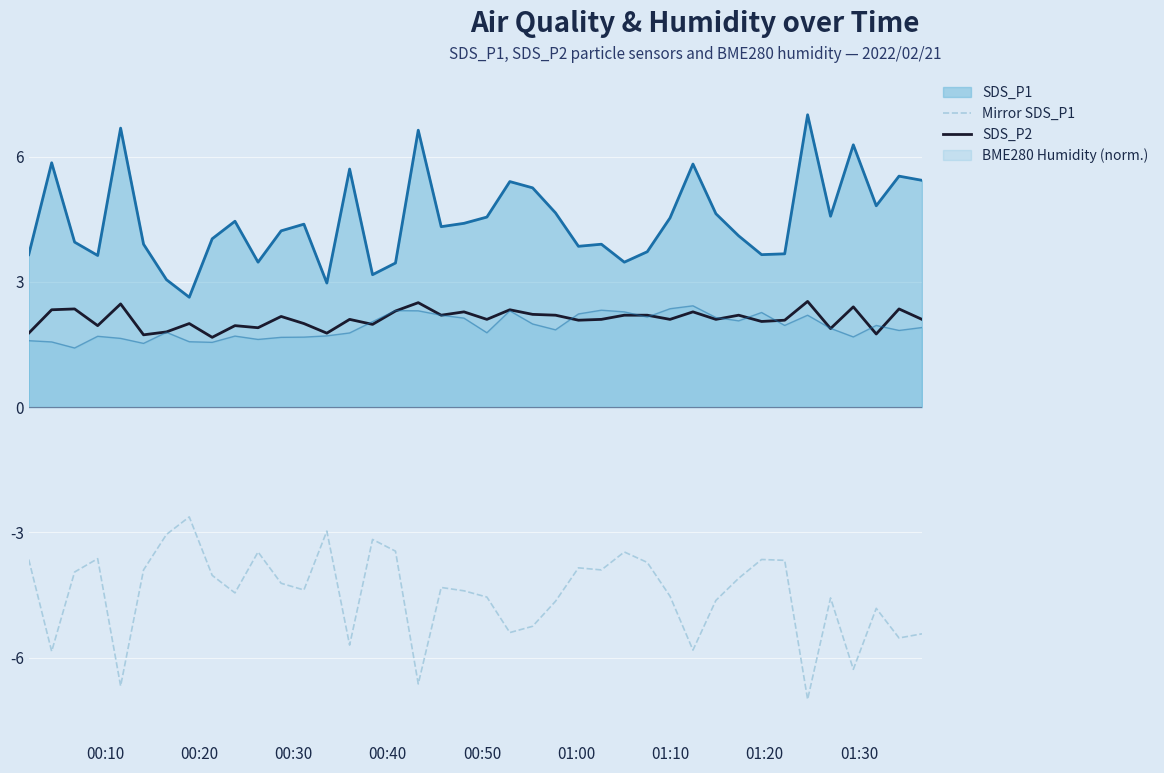

True or false: Mirror SDS_P1 and SDS_P2 intersect in this chart.

False